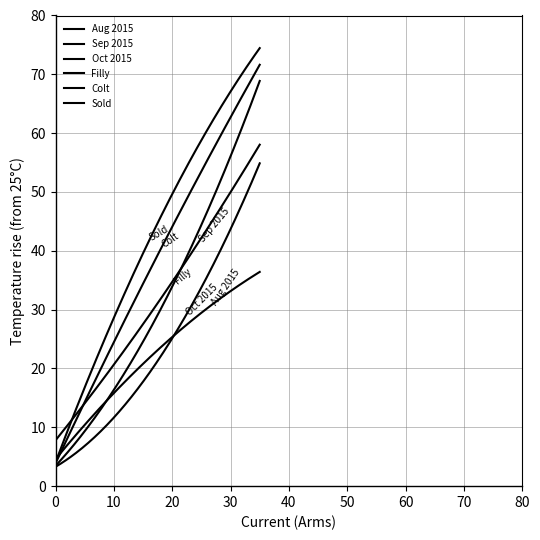

How many lines are shown in the chart?

6